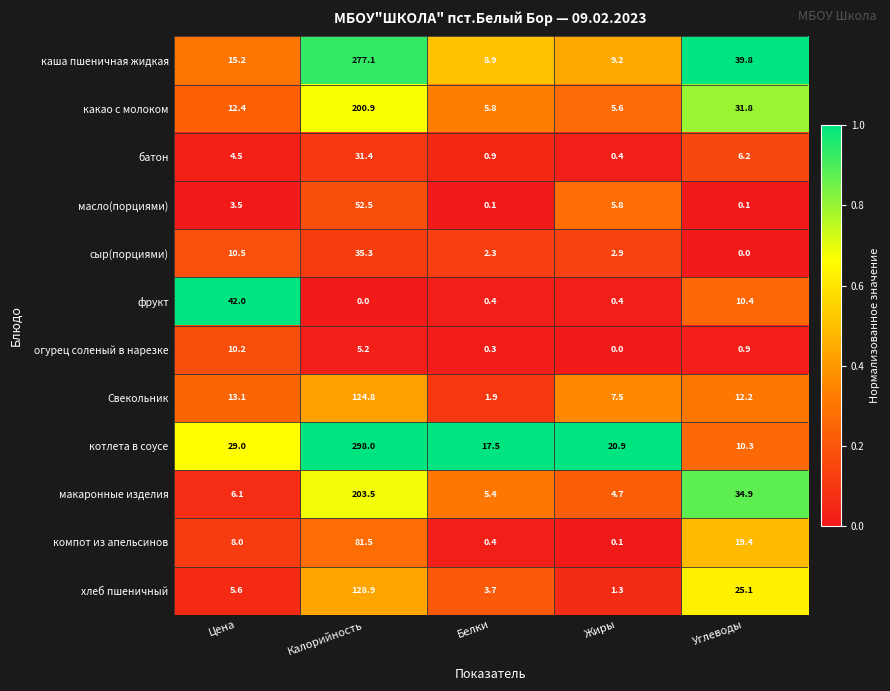

What is the spread (max minus min) of values at Жиры?

20.9